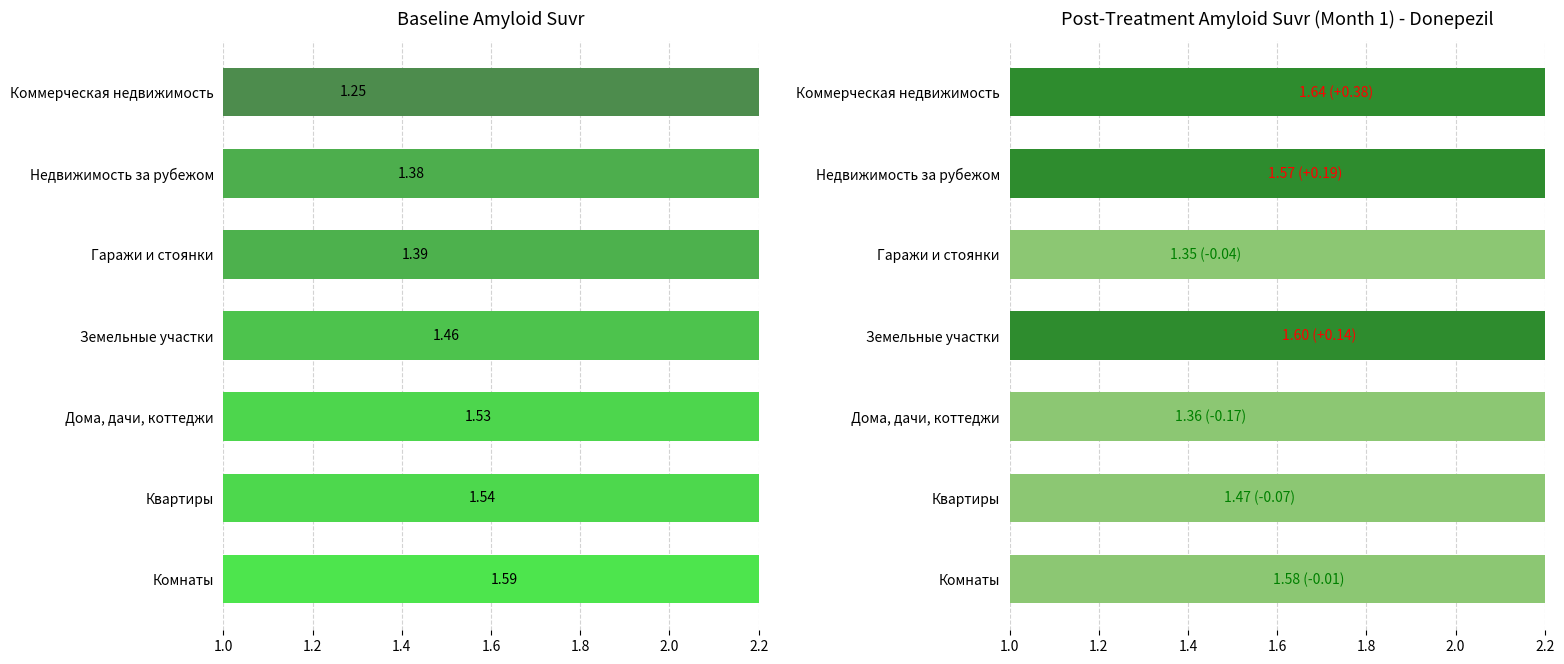

Between Гаражи и стоянки and Квартиры, which is larger?

Квартиры